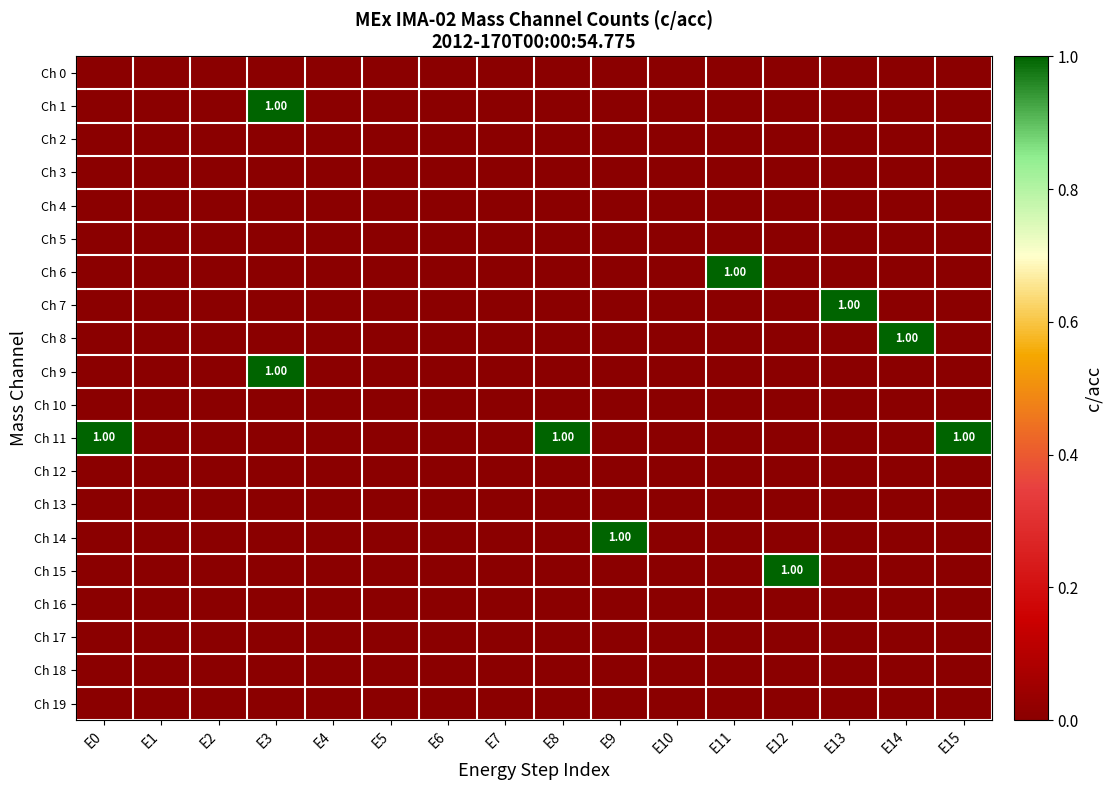

At which category is the sum across all series the highest?

E3